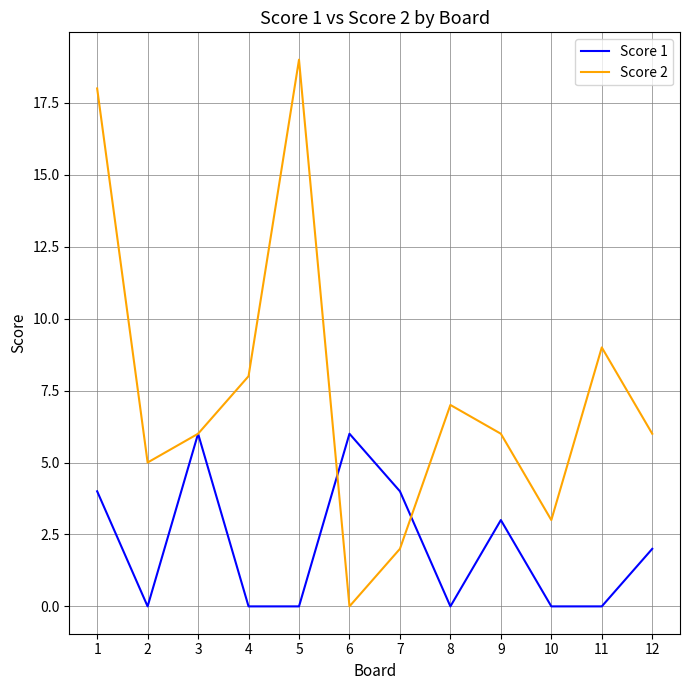

Rank the series at 4 from lowest to highest value.

Score 1, Score 2